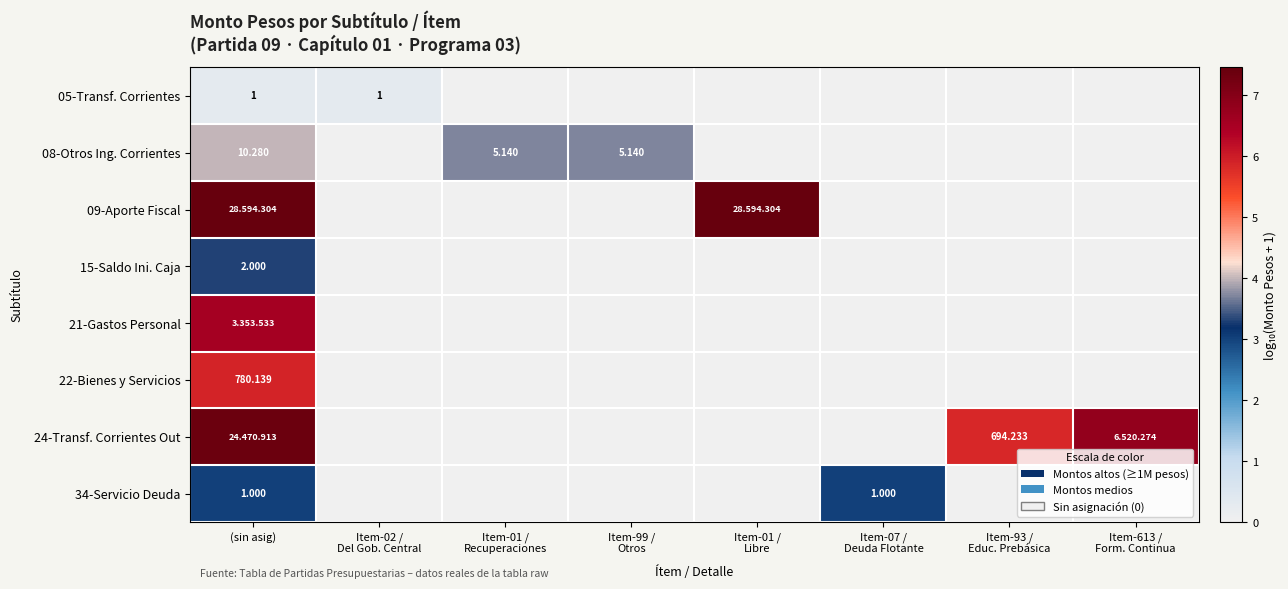

The value of 21-Gastos Personal at Item-02 / Del Gob. Central is 4.4. True or false?

False